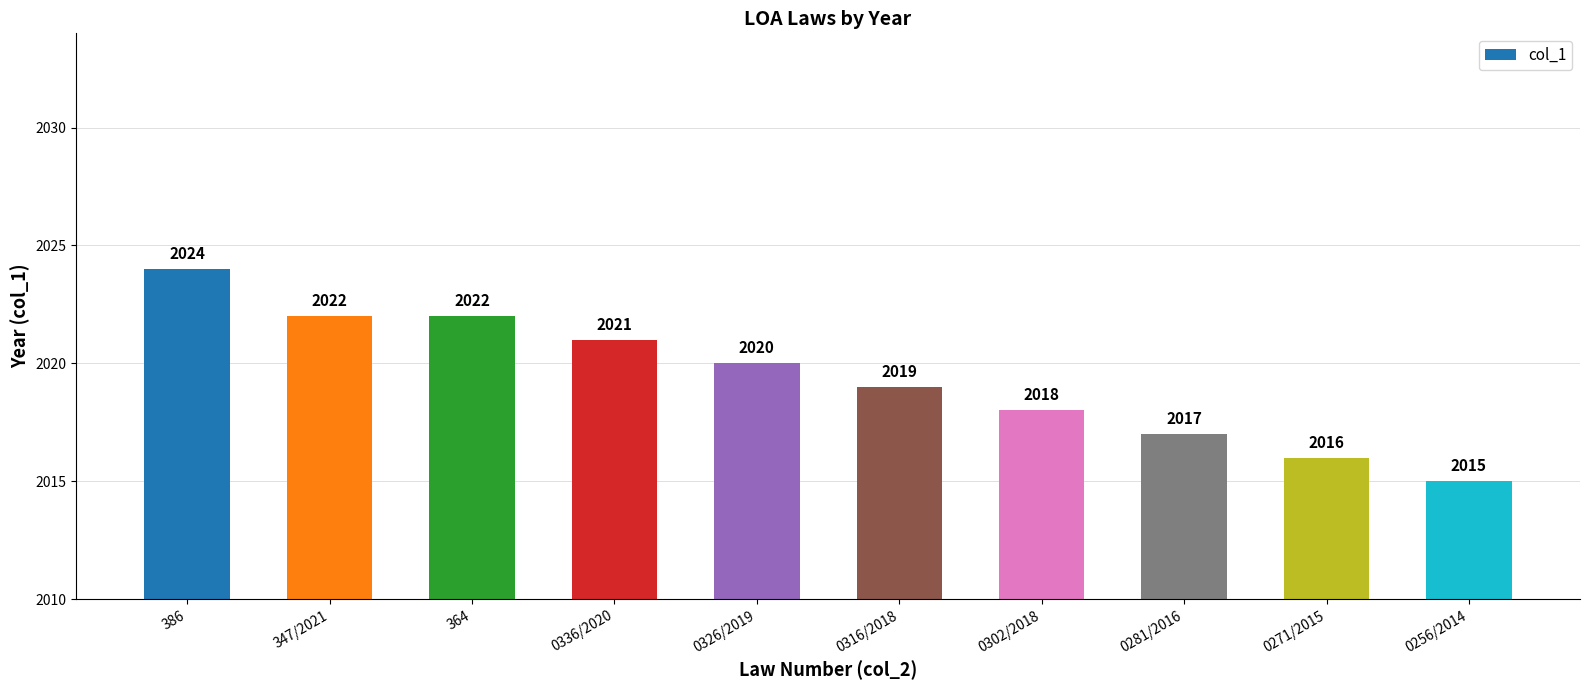

What position from the right is 0316/2018?

5